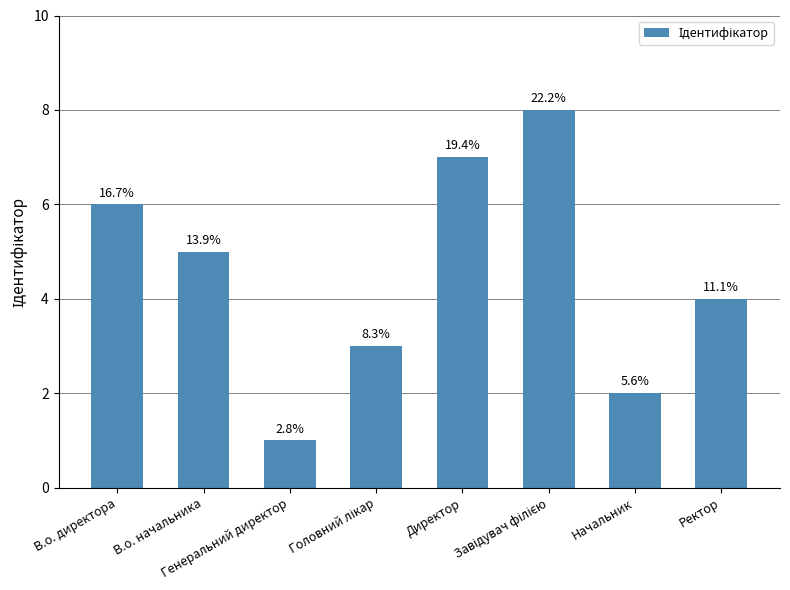

Does the chart contain any negative values?

No